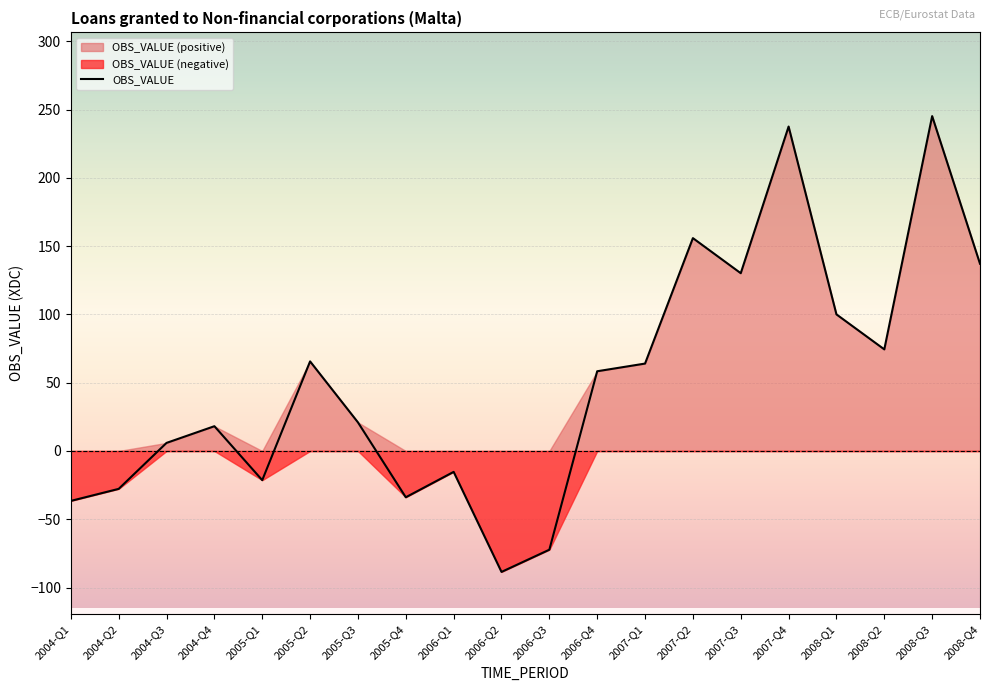

What position from the right is 2005-Q1?

16